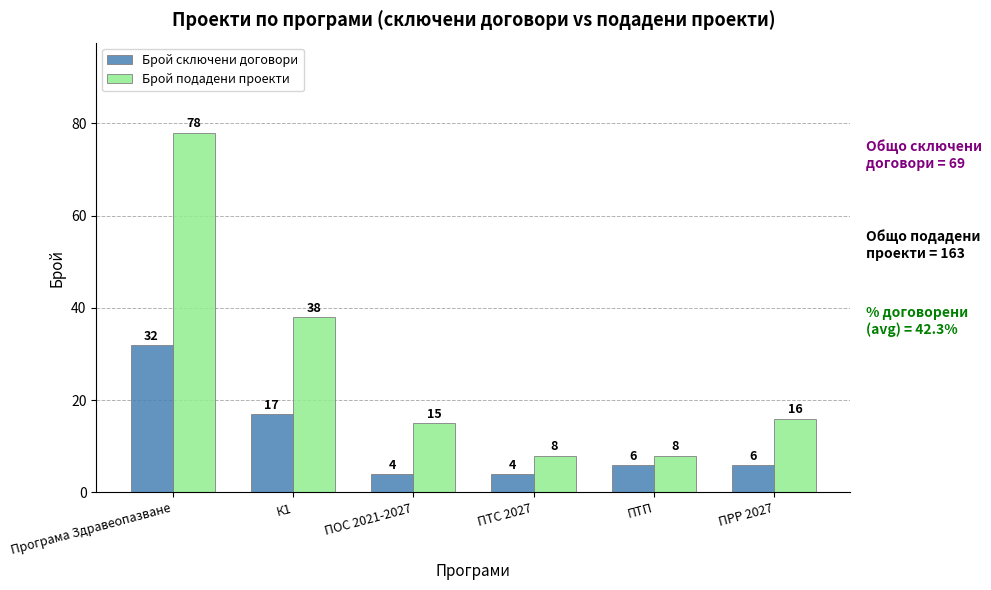

How many values in the Брой сключени договори series are below 6?

2